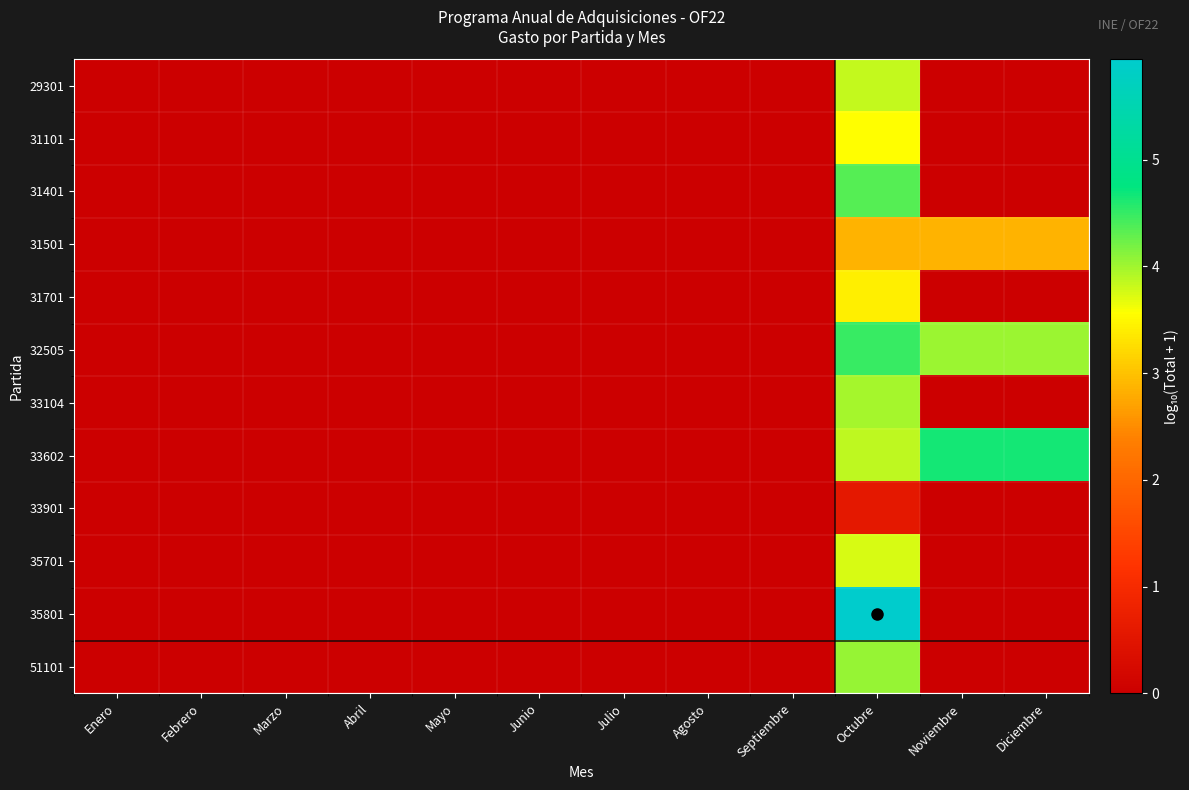

What is the greatest value displayed?

5.9